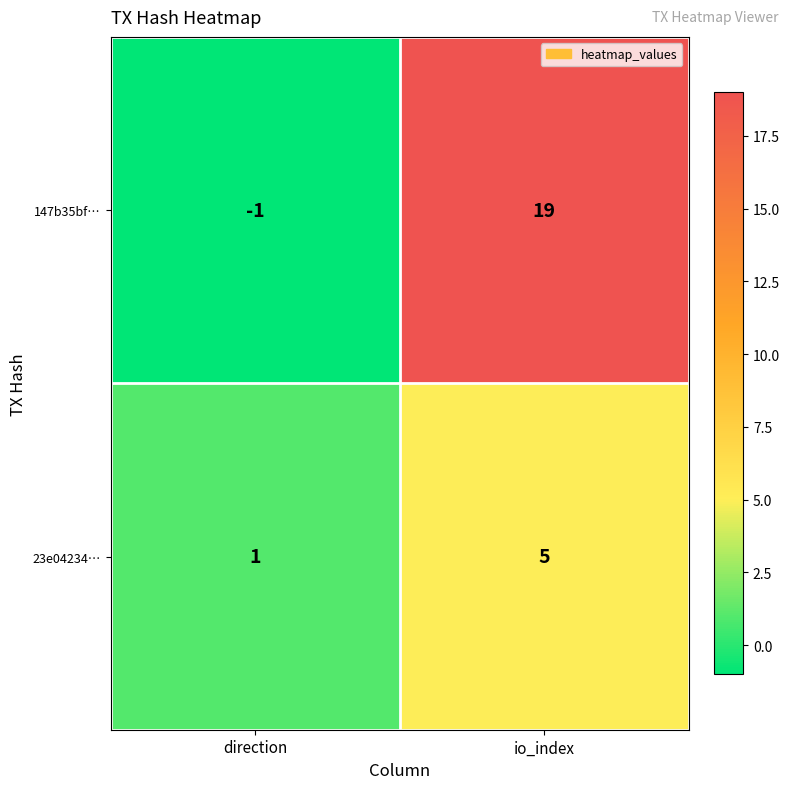

List the labels in order of 23e04234… value, largest first.

io_index, direction